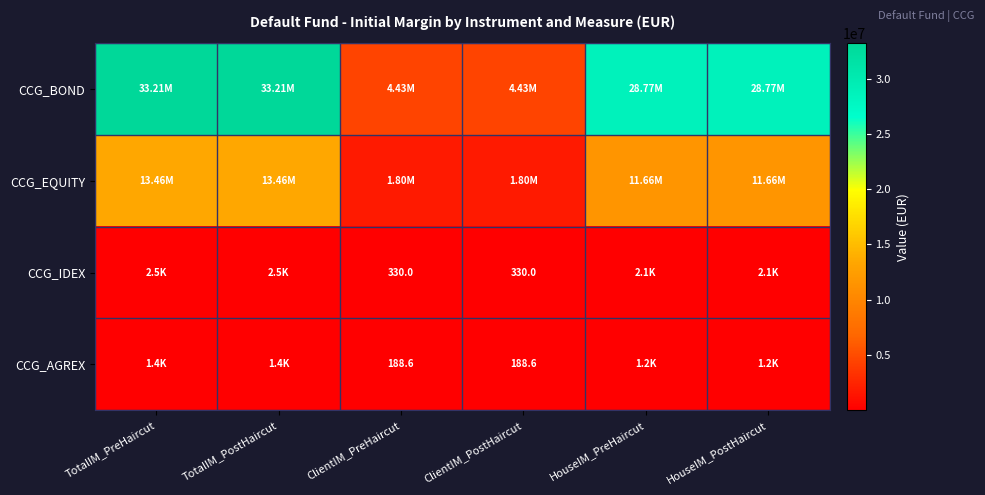

At HouseIM_PostHaircut, list the series in order from largest to smallest.

CCG_BOND, CCG_EQUITY, CCG_IDEX, CCG_AGREX